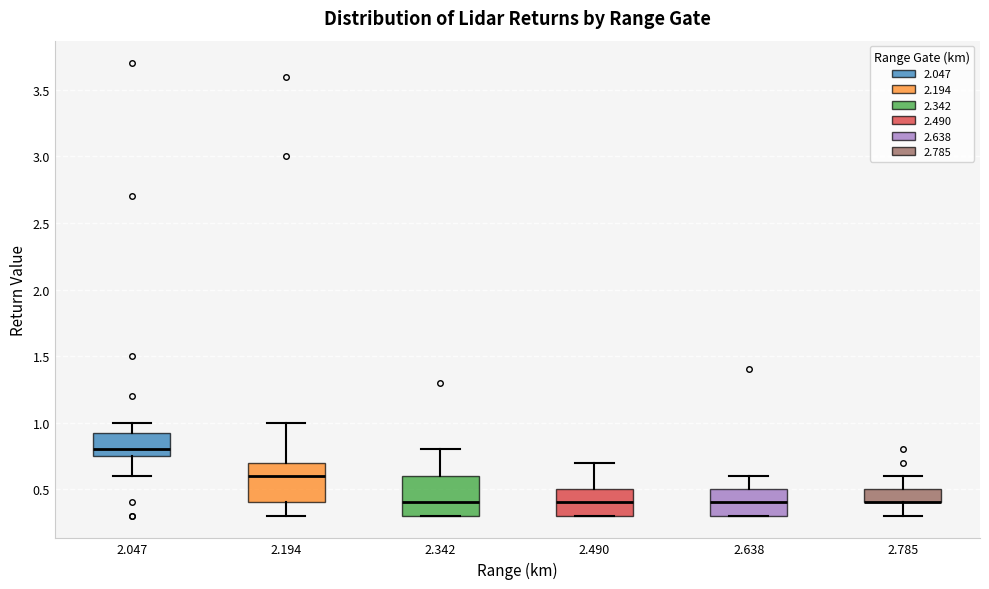

Reading left to right, transcribe this box plot: for each box, give where its median line is, the range the box spans, and where its two whiskers end, as read against the y-axis. The values are not printed on the chart, so give them approximately, as read against the axis.

2.047: median 0.80, box 0.75 to 0.95, whiskers 0.60 to 1.00
2.194: median 0.60, box 0.40 to 0.70, whiskers 0.30 to 1.00
2.342: median 0.40, box 0.30 to 0.60, whiskers 0.30 to 0.80
2.490: median 0.40, box 0.30 to 0.50, whiskers 0.30 to 0.70
2.638: median 0.40, box 0.30 to 0.50, whiskers 0.30 to 0.60
2.785: median 0.40 (drawn on the box's lower edge), box 0.40 to 0.50, whiskers 0.30 to 0.60